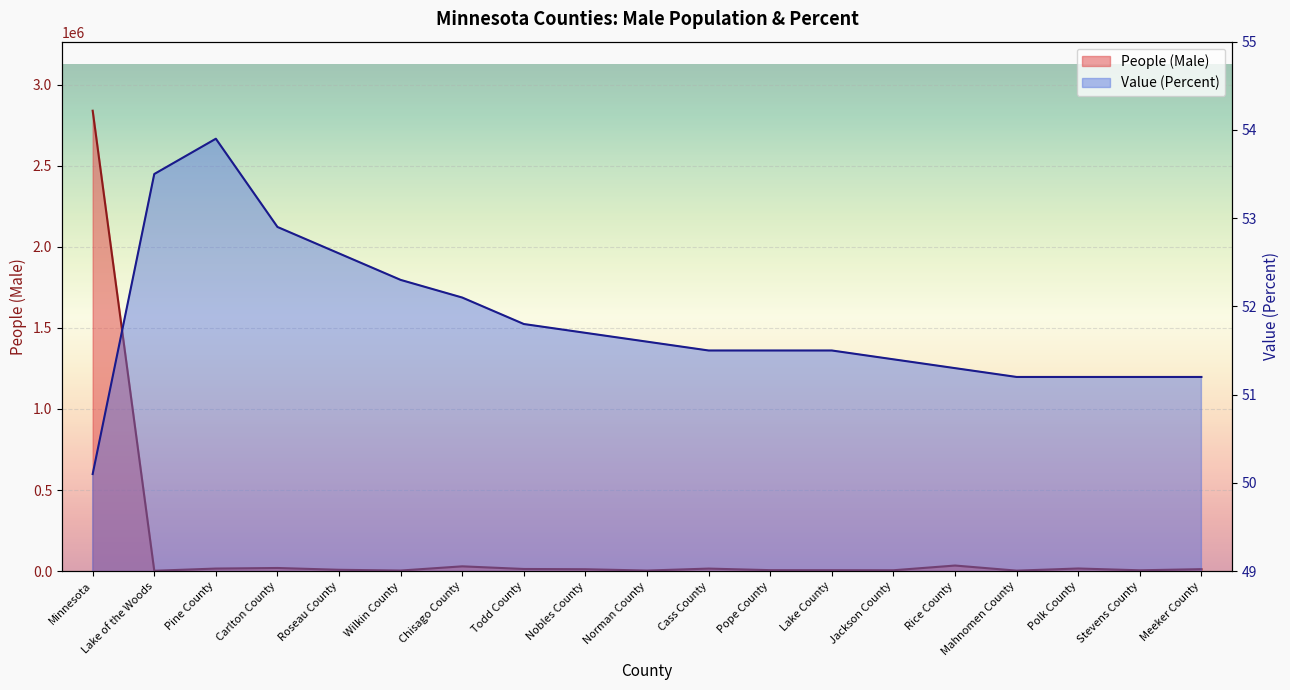

True or false: People (Male) and Value (Percent) cross at least once.

False